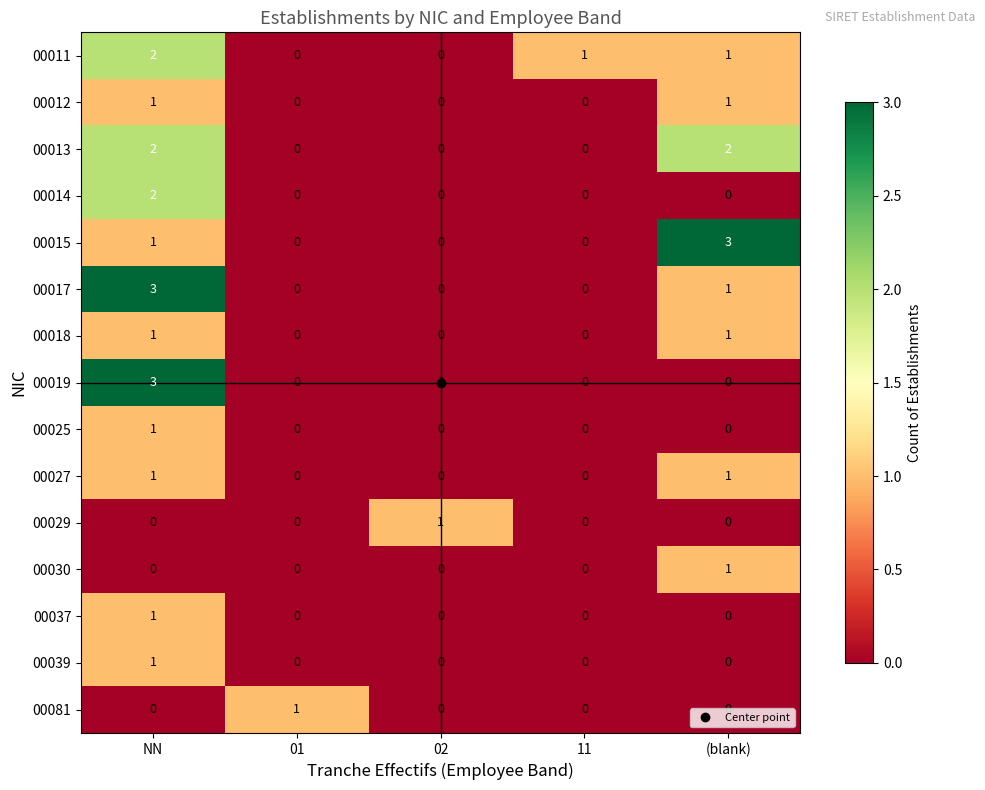

At how many categories does at least one series exceed 0?

5